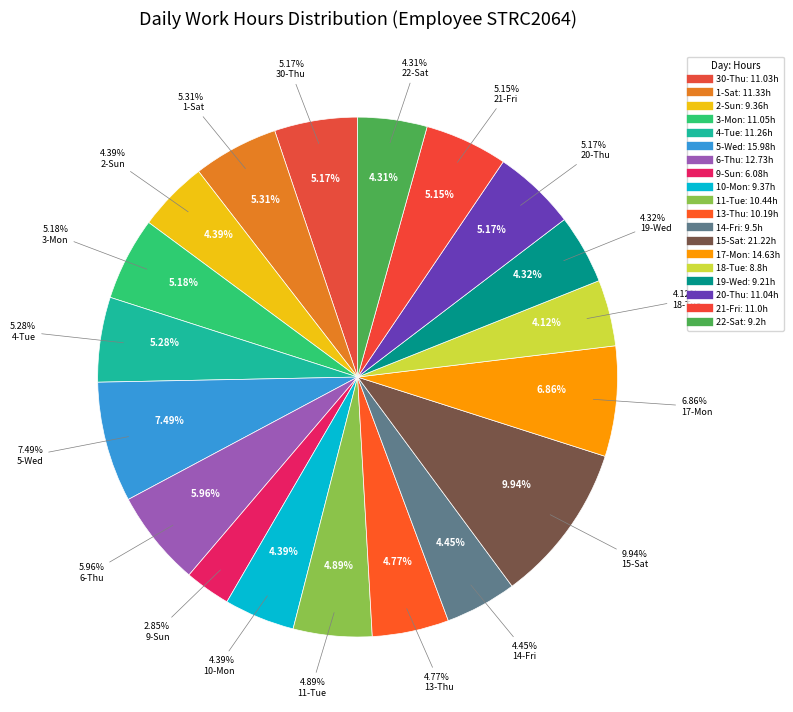

How many slices are in this pie chart?

19